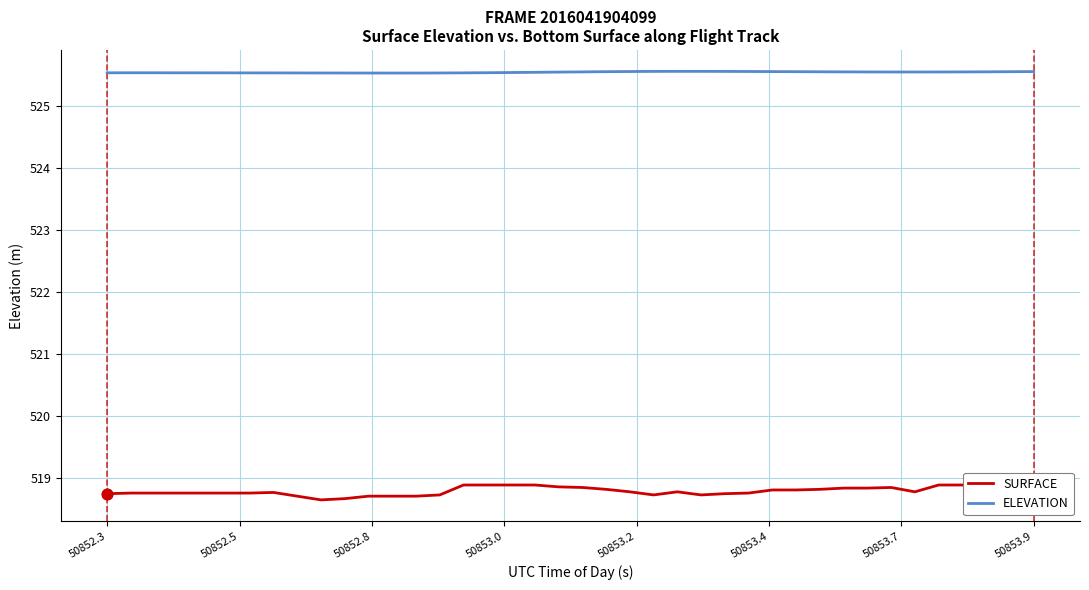

What are all the series names shown in the legend?

SURFACE, ELEVATION